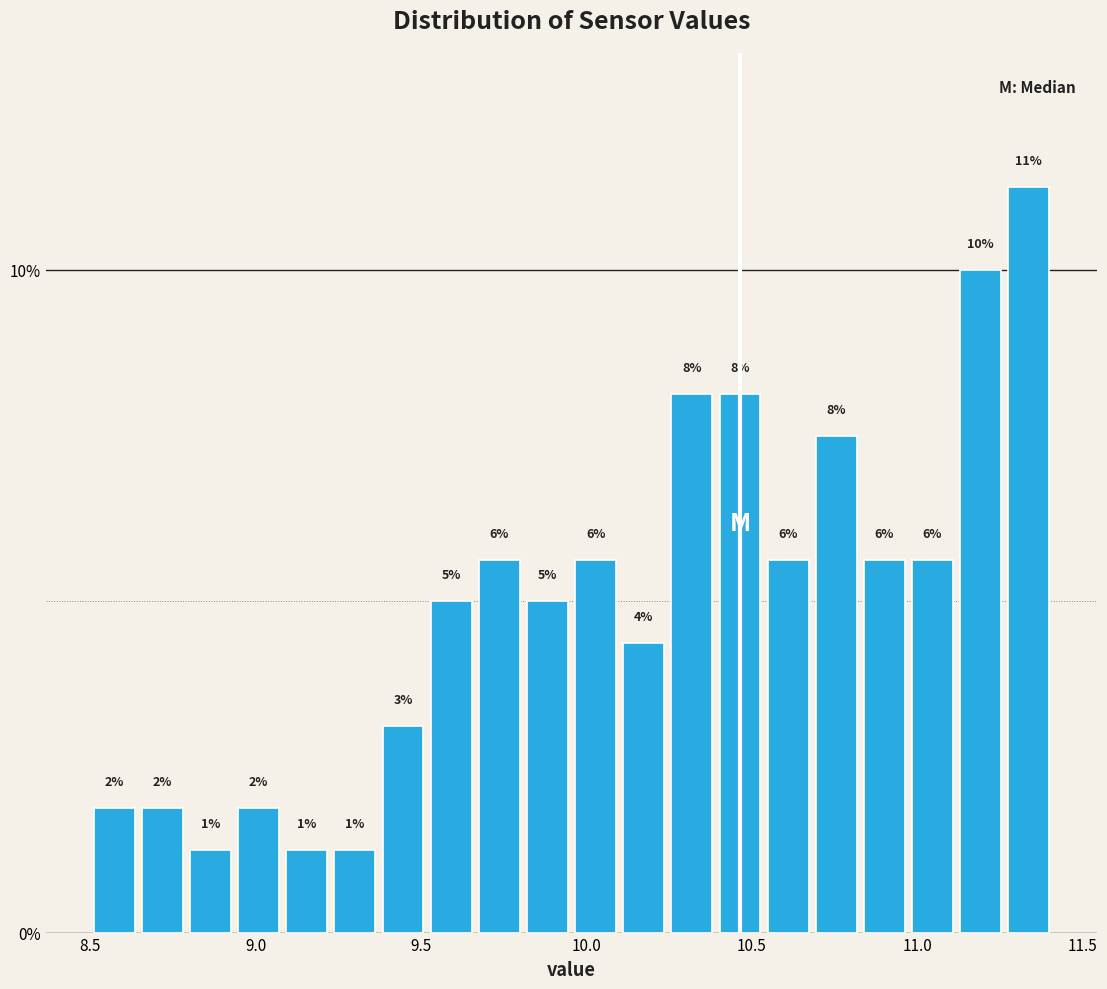

Read against the x-axis, roughly where is the centre of the tallest bar?

11.35